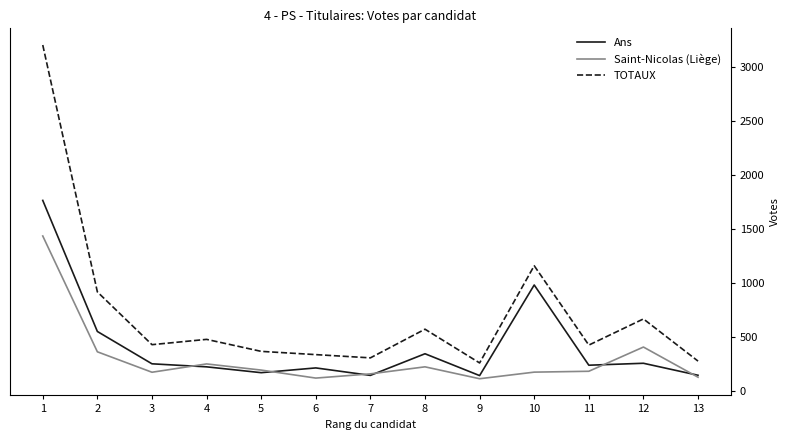

Which series has the widest spread of values?

TOTAUX